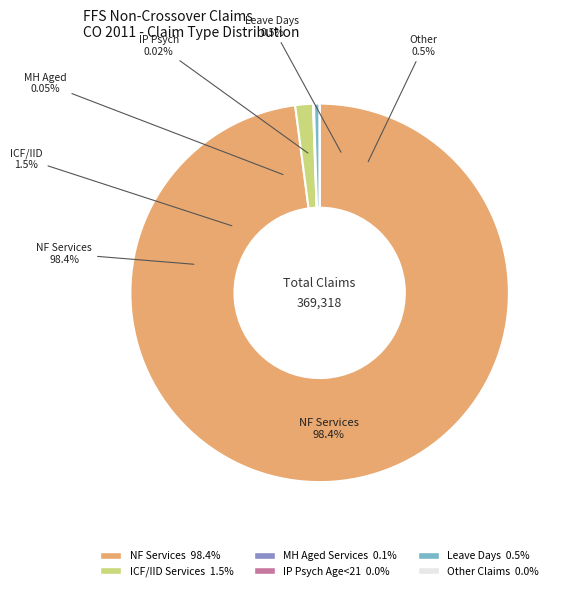

The NF Services slice represents 99% of the pie. True or false?

False